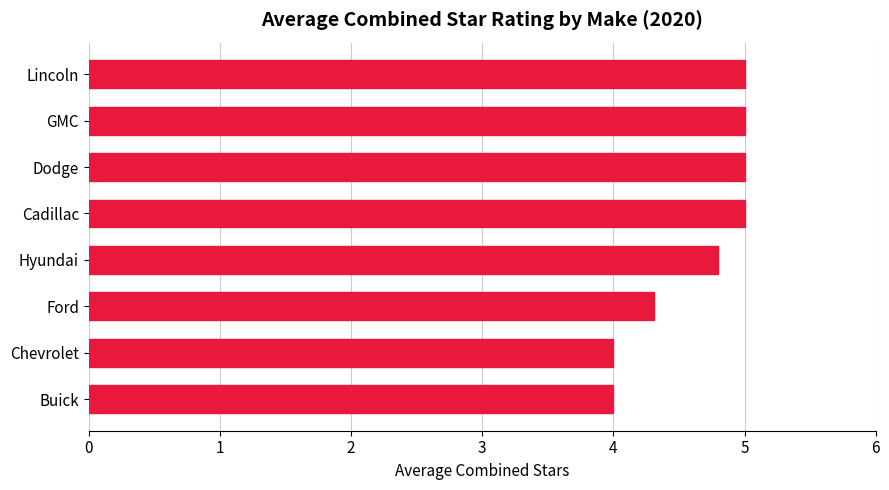

Does the chart contain any negative values?

No